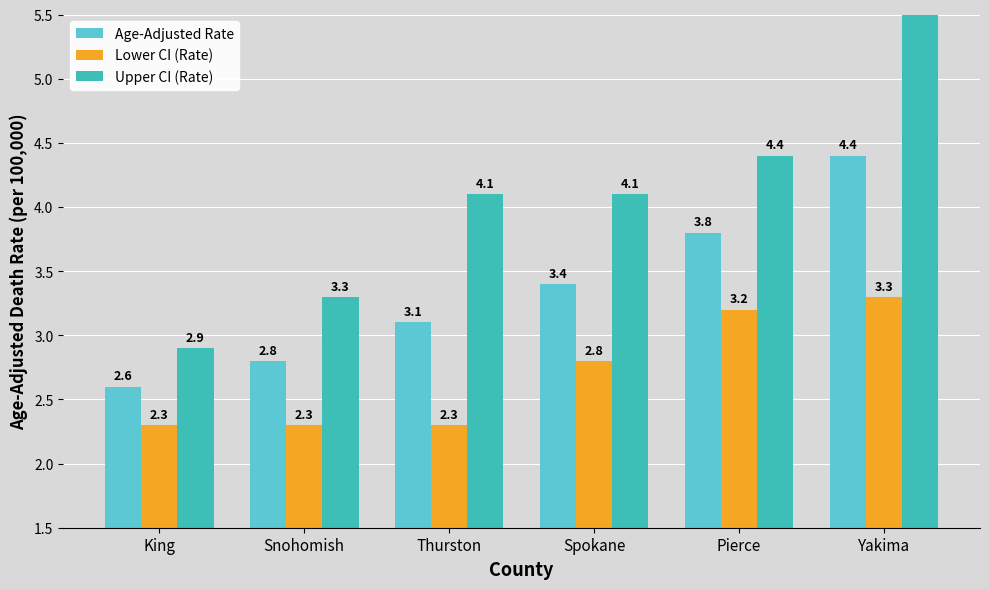

What value does the Age-Adjusted Rate series have at Pierce?

3.8